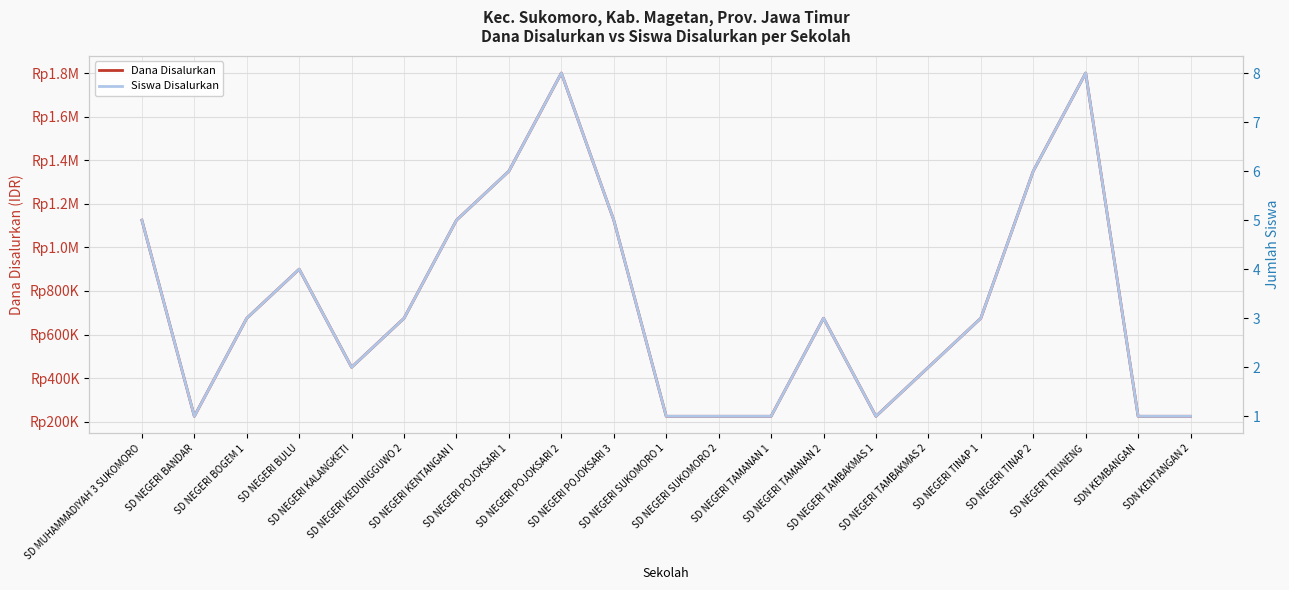

Reading left to right, transcribe all the data shown in this chart.

Dana Disalurkan: 1125000	225000	675000	900000	450000	675000	1125000	1350000	1800000	1125000	225000	225000	225000	675000	225000	450000	675000	1350000	1800000	225000	225000
Siswa Disalurkan: 5	1	3	4	2	3	5	6	8	5	1	1	1	3	1	2	3	6	8	1	1